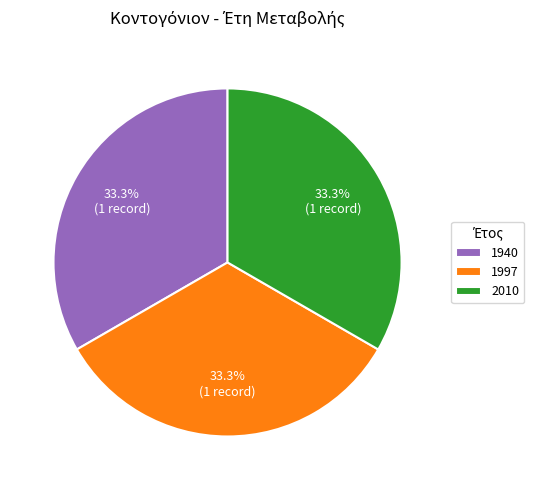

To the nearest percent, what is the difference between the largest and smallest slice percentages?

0%